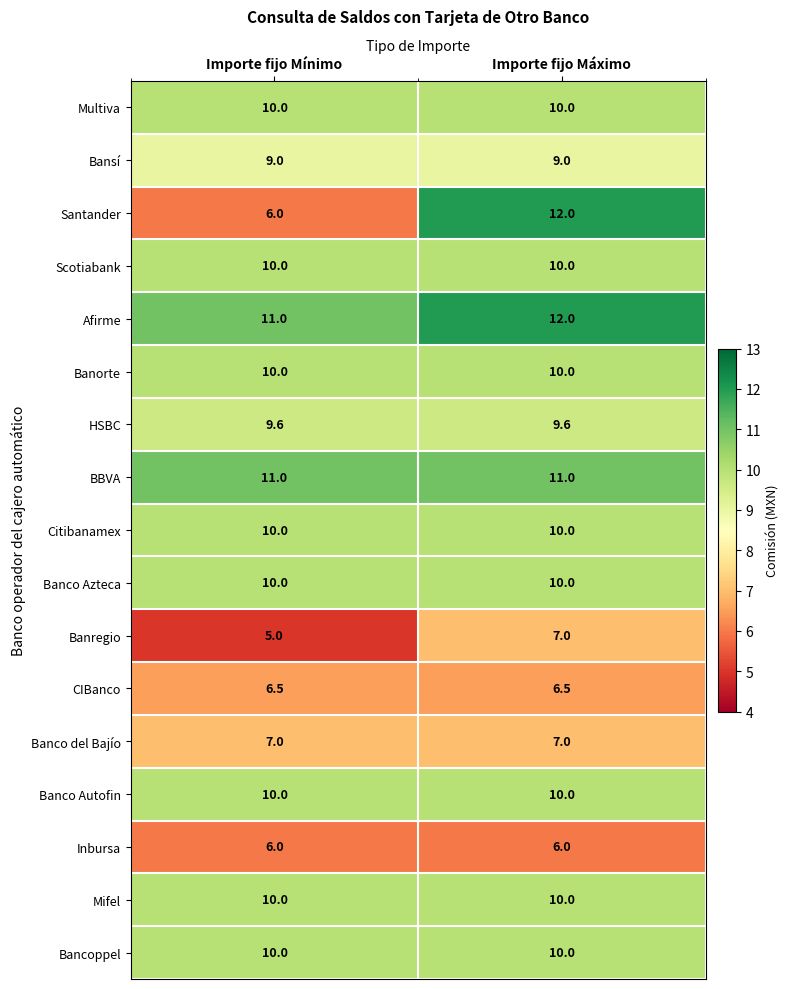

Which series changed the most between Importe fijo Mínimo and Importe fijo Máximo?

Santander